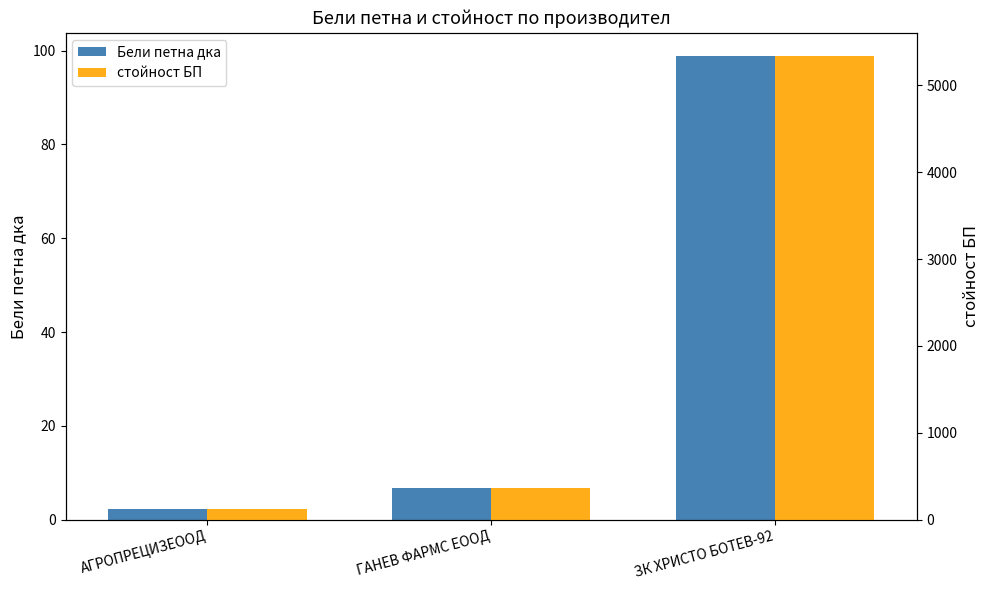

Reading right to left, list all the values displayed in this chart.

Бели петна дка: ЗК ХРИСТО БОТЕВ-92=98.8	ГАНЕВ ФАРМС ЕООД=6.8	АГРОПРЕЦИЗЕООД=2.2
стойност БП: ЗК ХРИСТО БОТЕВ-92=5337.0	ГАНЕВ ФАРМС ЕООД=366.7	АГРОПРЕЦИЗЕООД=119.1